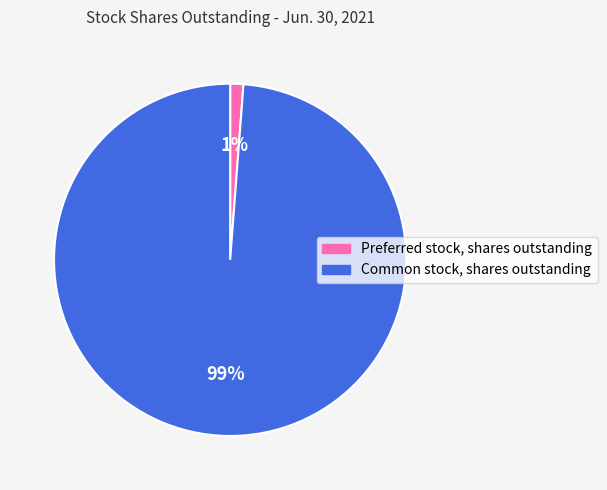

Does Common stock, shares outstanding account for over 50% of the chart?

Yes